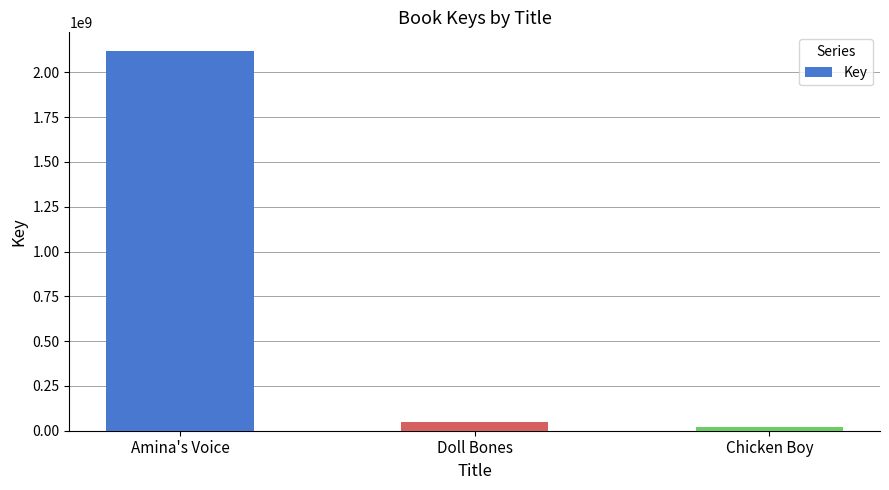

What is the smallest value displayed?

19336816